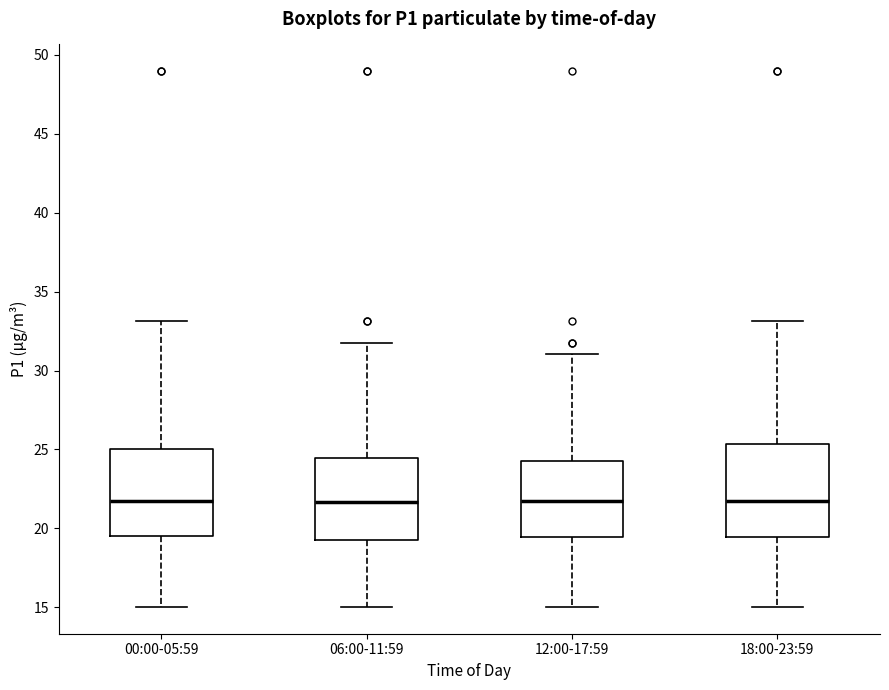

Reading left to right, read every box against the y-axis: the position of its median line, the range the box covers, and the ends of its whiskers. The values are not printed on the chart, so give them approximately, as read against the axis.

00:00-05:59: median 22.0, box 19.5 to 25.0, whiskers 15.0 to 33.0
06:00-11:59: median 21.5, box 19.5 to 24.5, whiskers 15.0 to 32.0
12:00-17:59: median 22.0, box 19.5 to 24.5, whiskers 15.0 to 31.0
18:00-23:59: median 22.0, box 19.5 to 25.5, whiskers 15.0 to 33.0